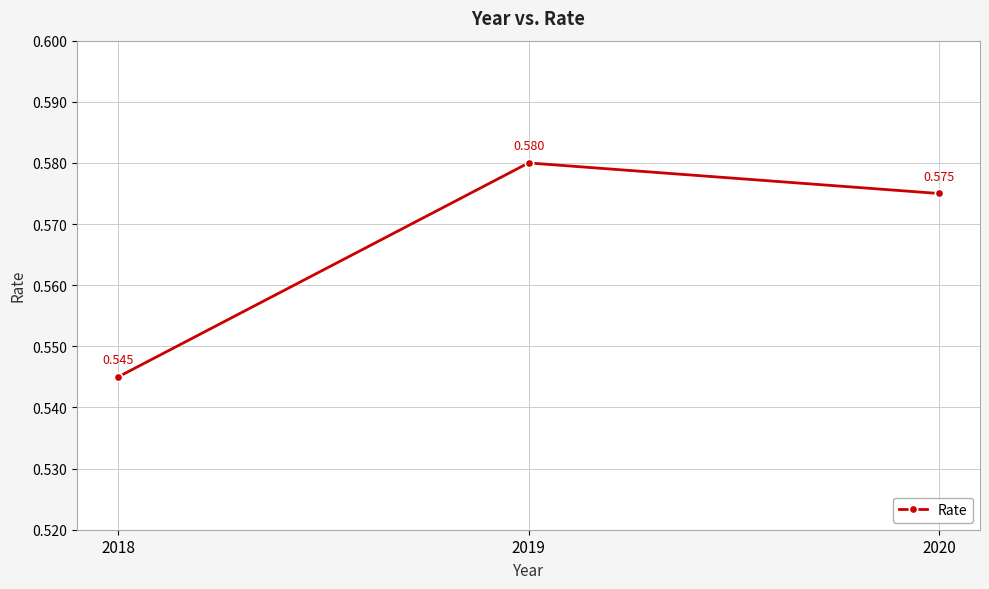

How many lines are shown in the chart?

1